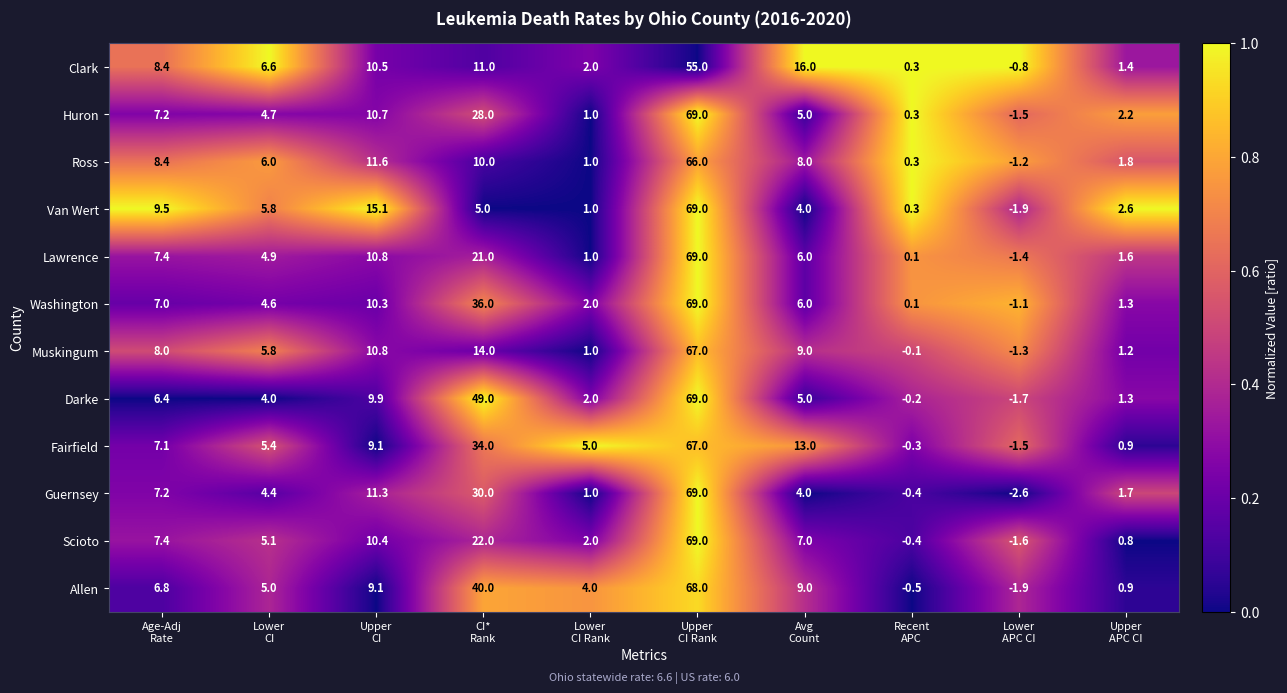

Which series has the widest spread of values?

Guernsey